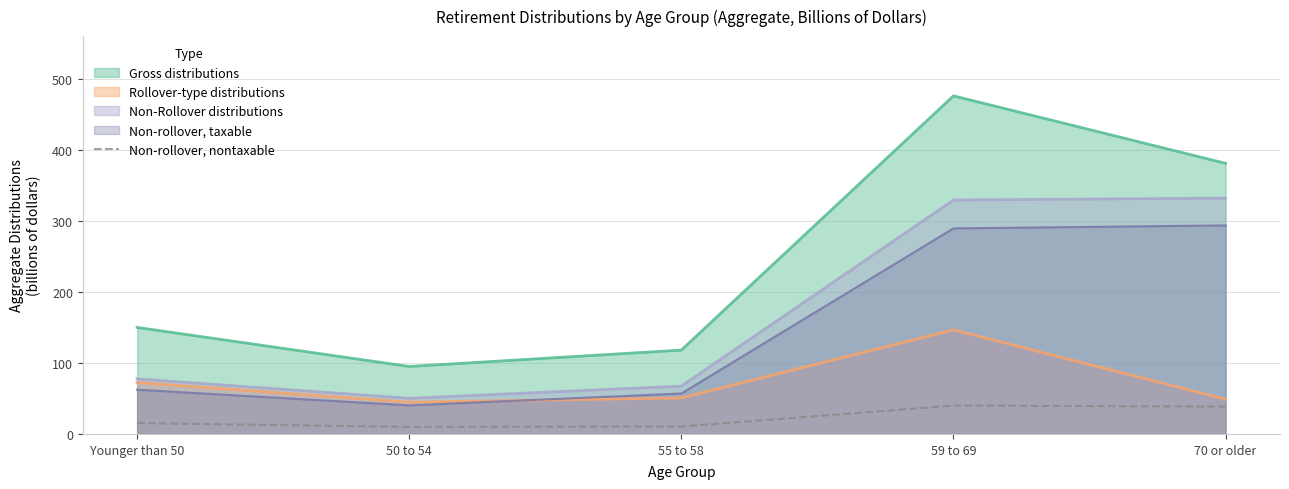

Approximately how many times larger is the value at 55 to 58 compared to 59 to 69?

0.3